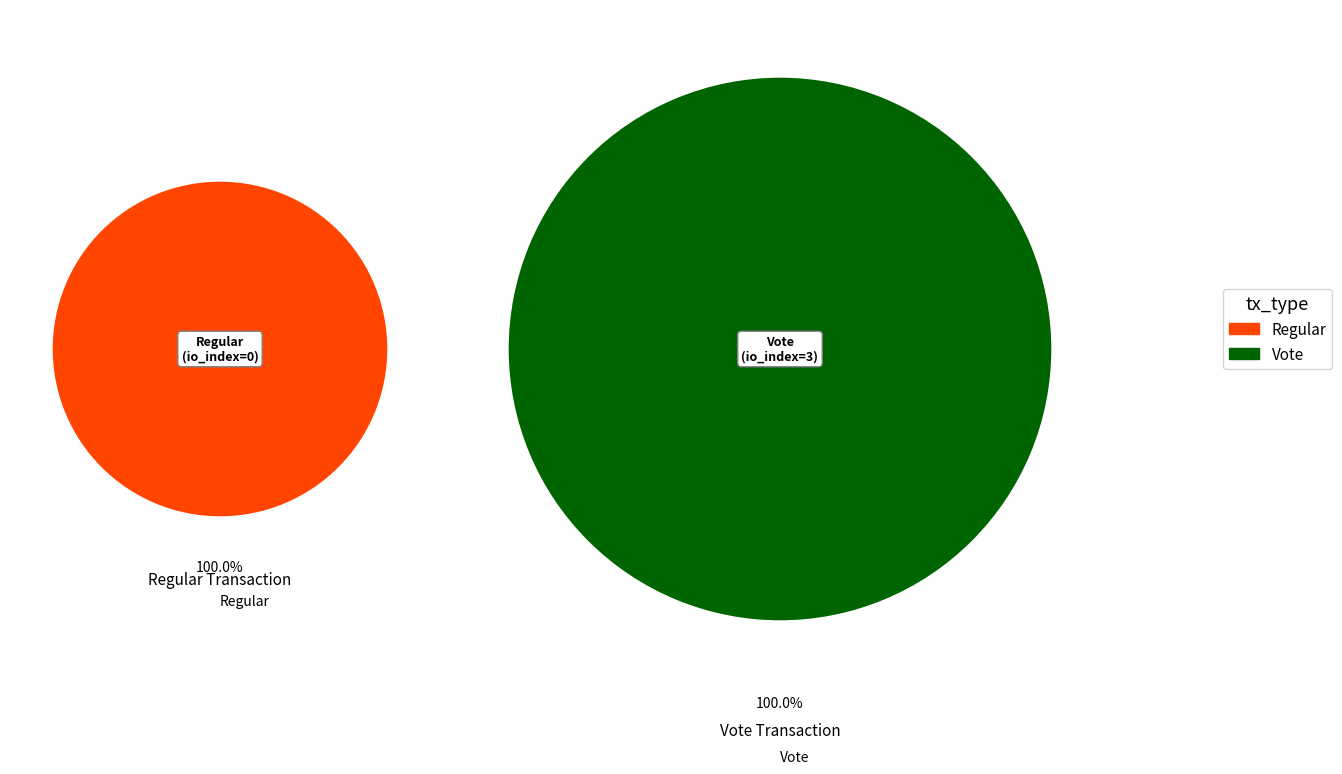

The Vote slice represents 100% of the pie. True or false?

True